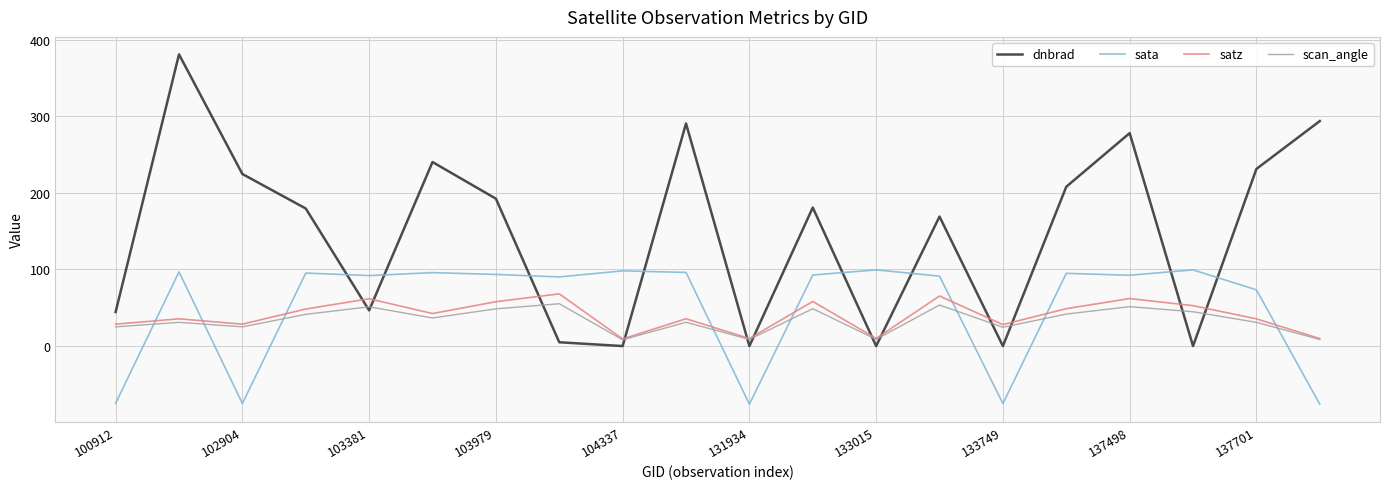

What is the maximum value shown in the chart?

380.6